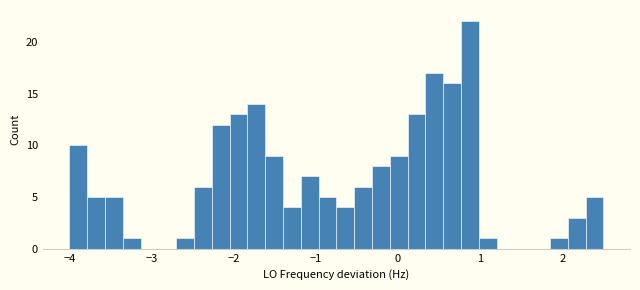

Around what value on the x-axis is the tallest bar? Give the approximate position of its centre, as read against the axis.

0.9